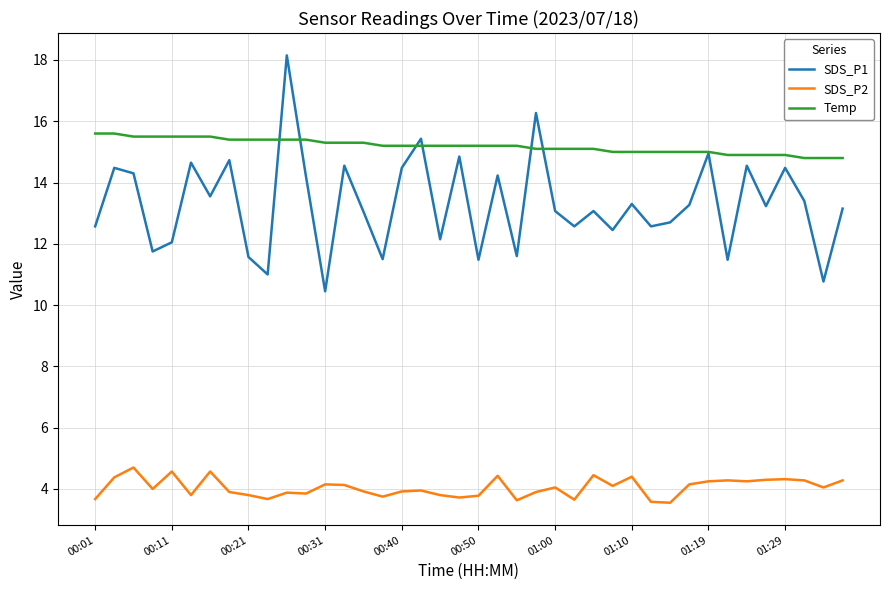

True or false: SDS_P2 and SDS_P1 intersect in this chart.

False